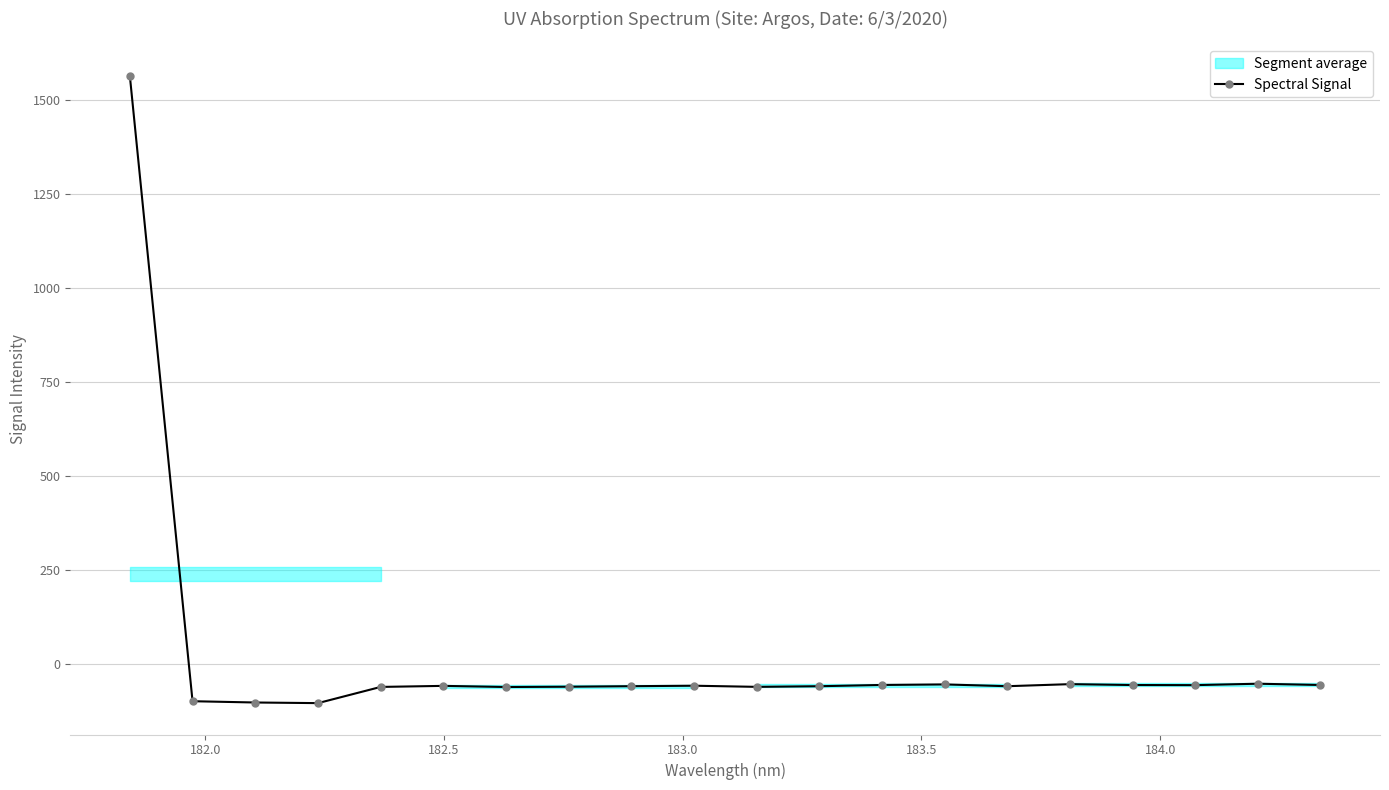

What is the lowest value of the Spectral Signal series?

-102.8